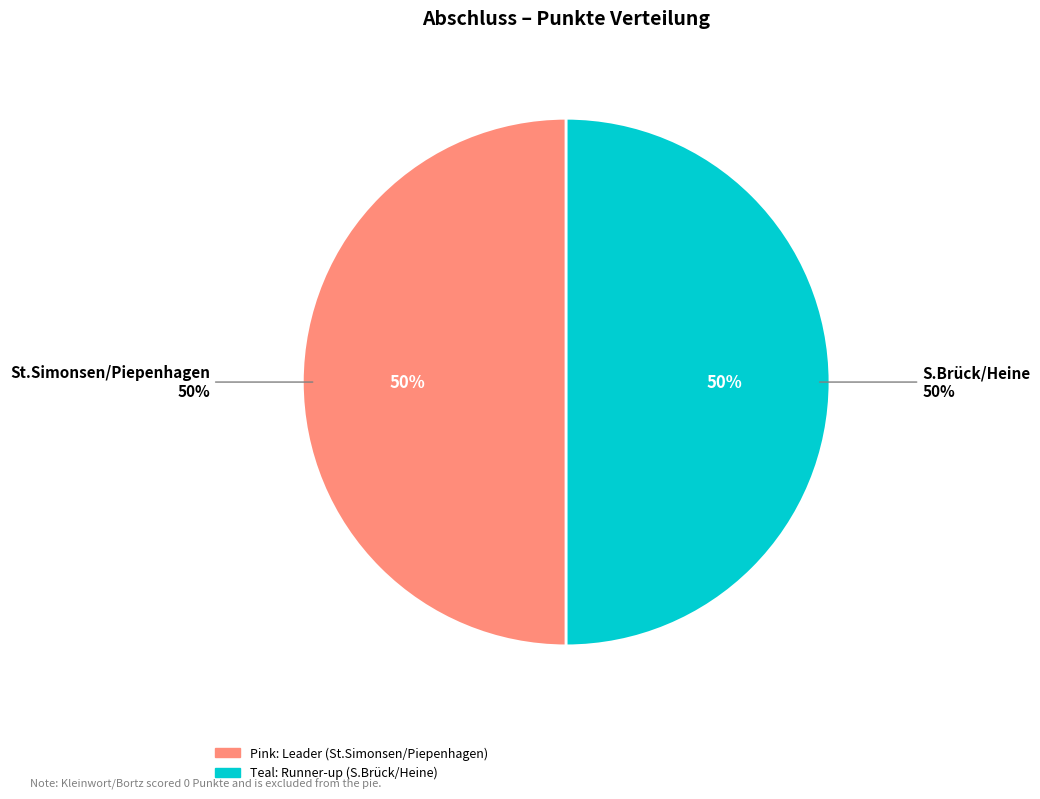

Between S.Brück/Heine and St.Simonsen/Piepenhagen, which is larger?

S.Brück/Heine